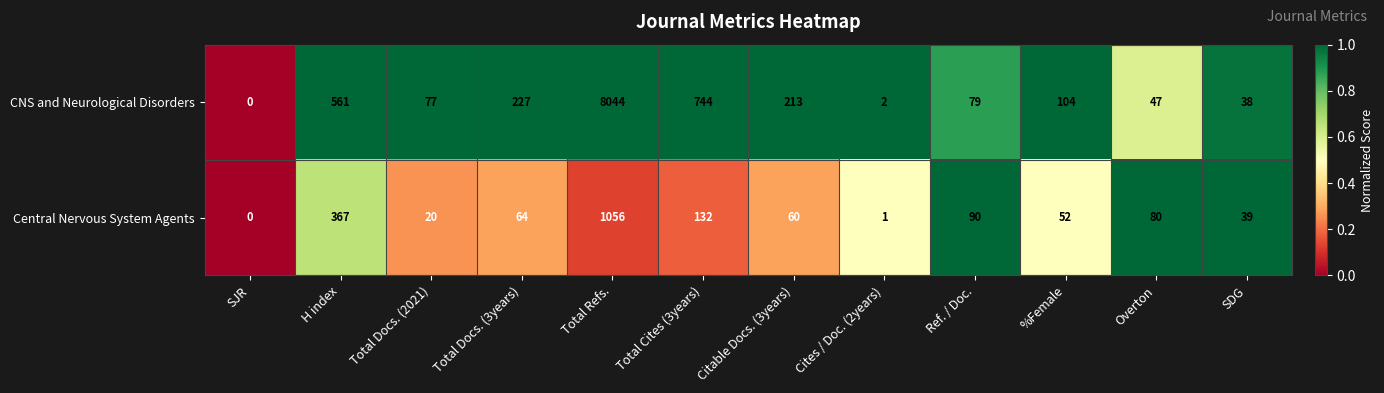

What is the sum of all CNS and Neurological Disorders values?

10136